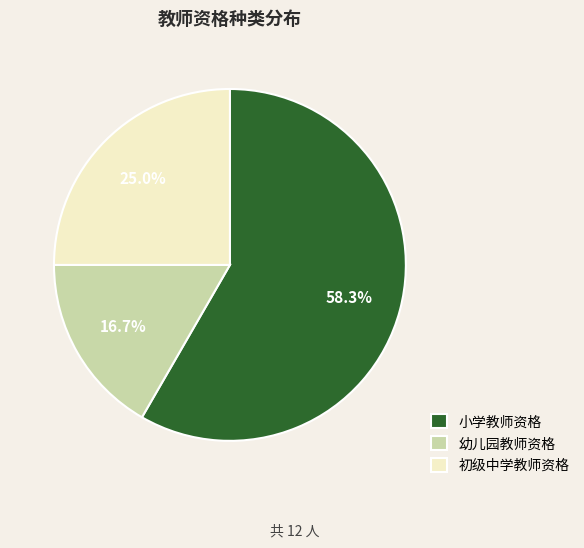

Count the number of slices in the pie.

3